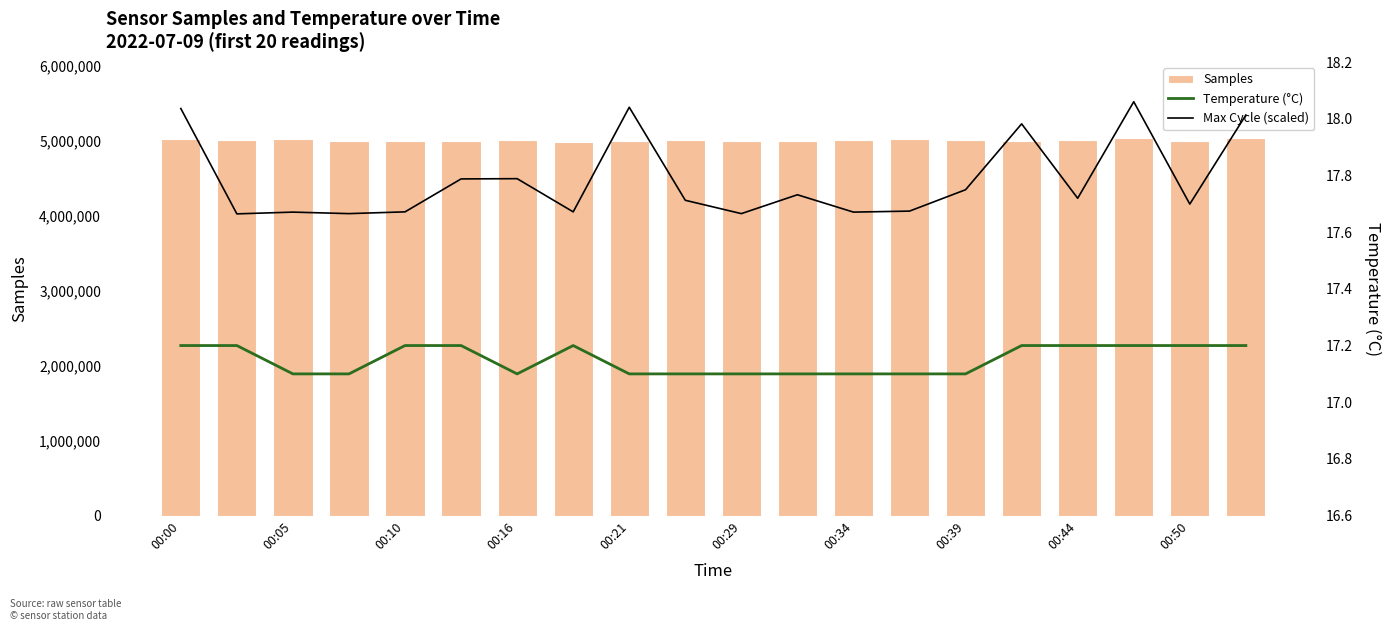

What are all the series names shown in the legend?

Samples, Temperature (°C), Max Cycle (scaled)